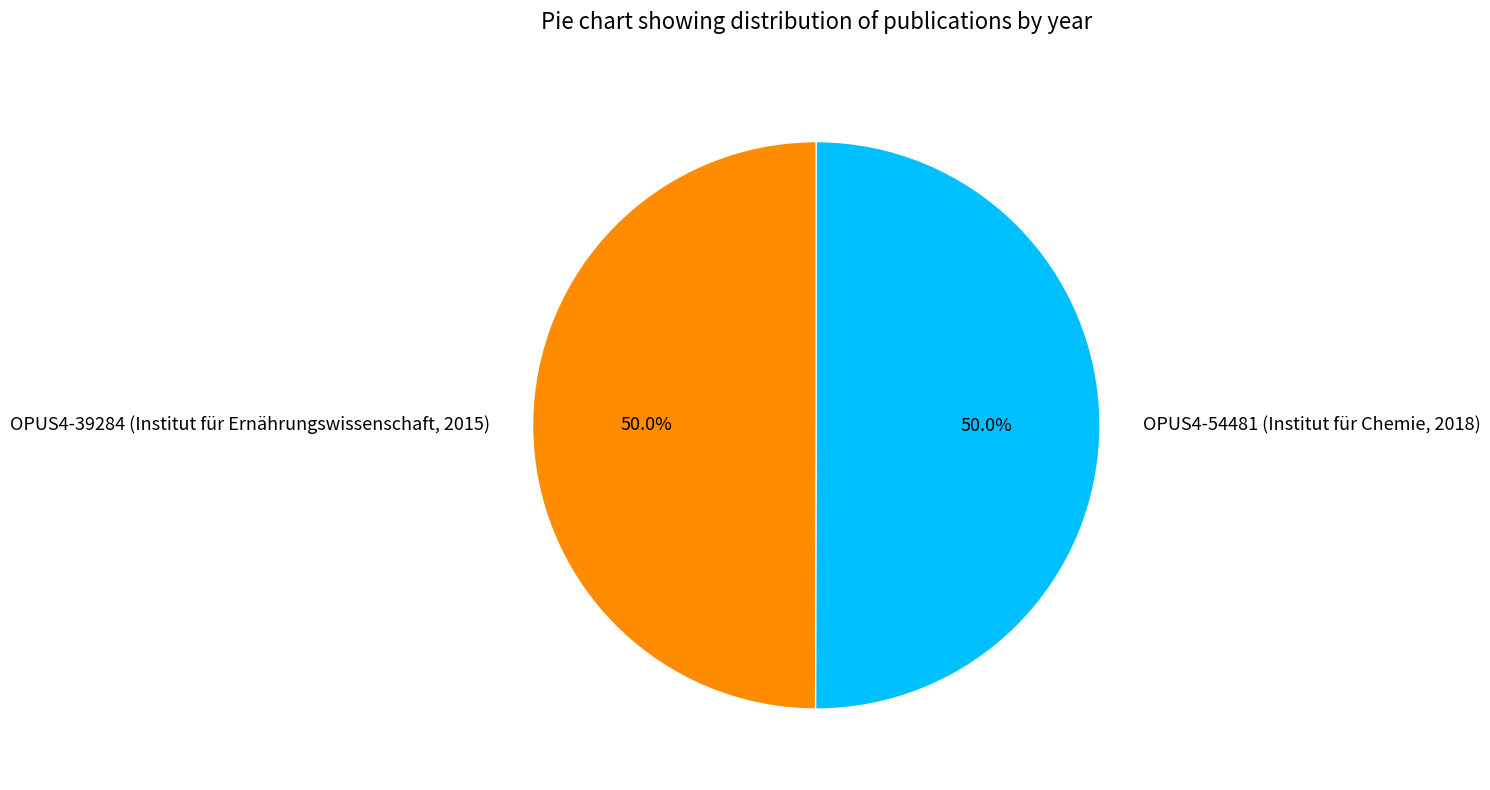

Approximately how many times larger is the value at OPUS4-54481 (Institut für Chemie, 2018) compared to OPUS4-39284 (Institut für Ernährungswissenschaft, 2015)?

1.0